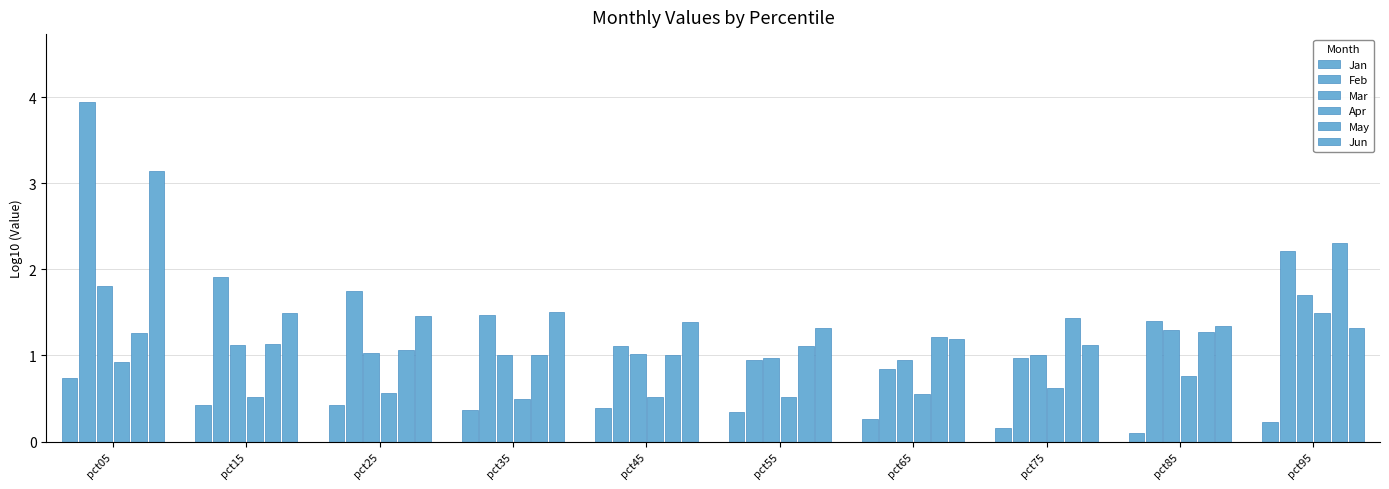

At which category is the sum across all series the highest?

pct05